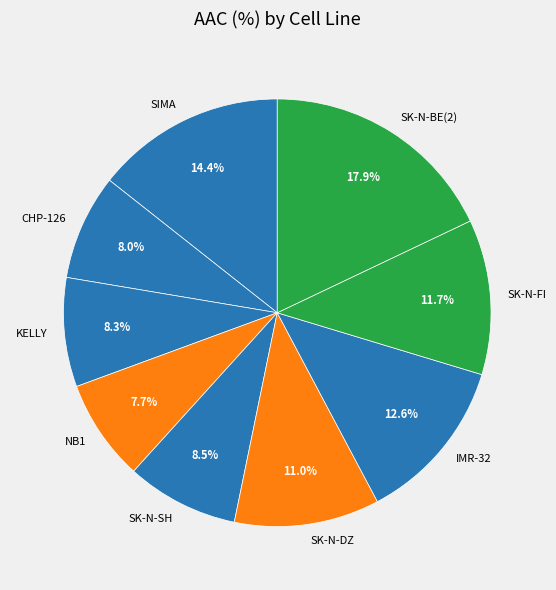

What is the largest slice in the pie chart?

SK-N-BE(2)